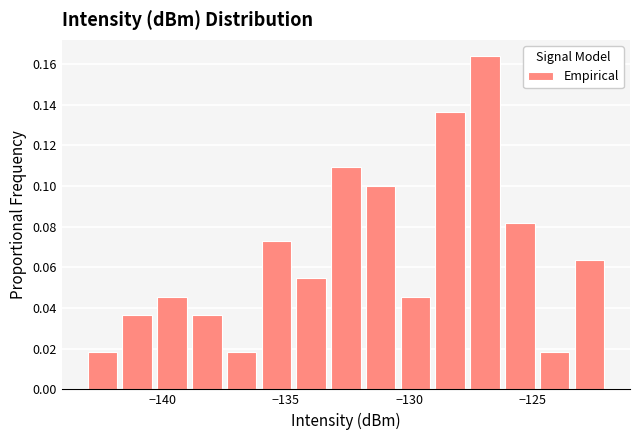

Read against the x-axis, roughly where is the centre of the tallest bar?

-127.0